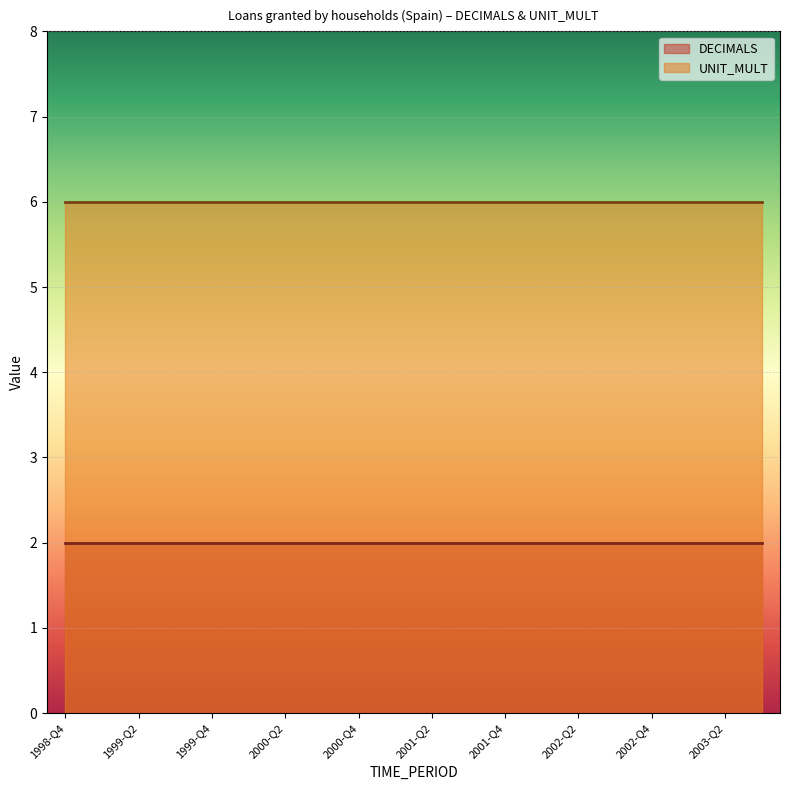

What are all the series names shown in the legend?

DECIMALS, UNIT_MULT